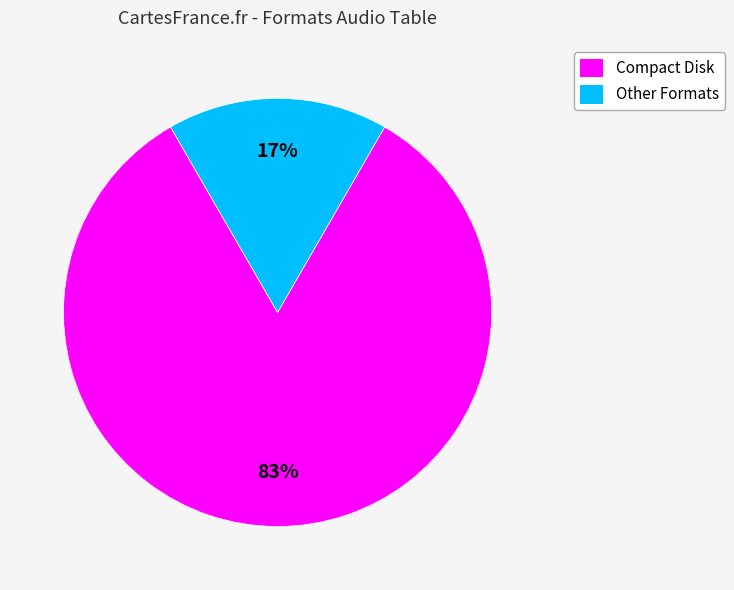

Does any single category account for the majority?

Yes